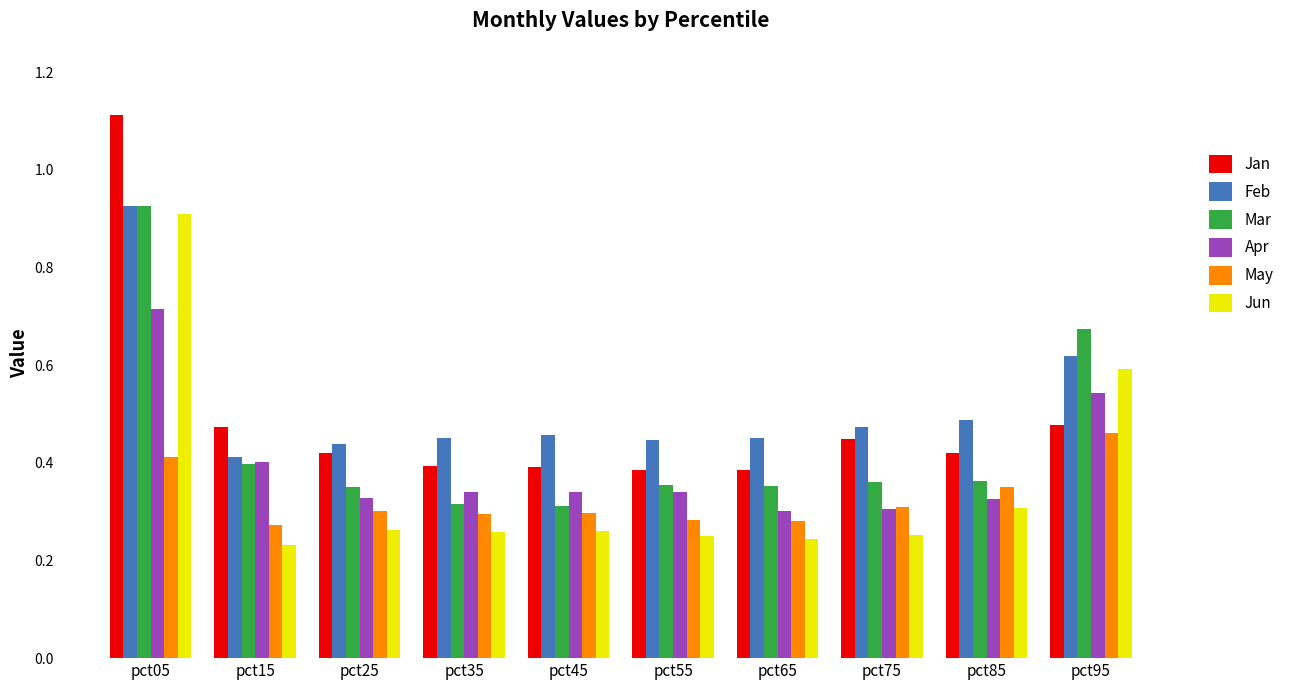

Are the bars horizontal?

No